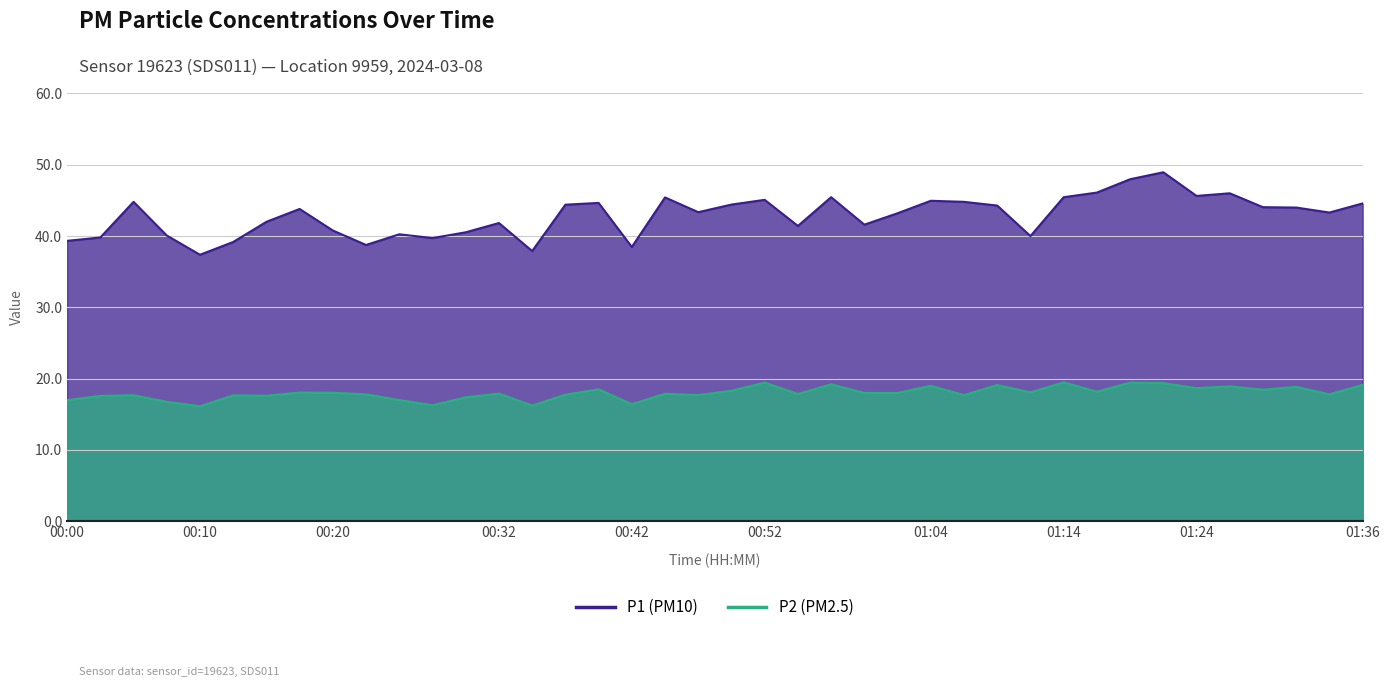

Rank the series by their maximum value, from highest to lowest.

P1, P2